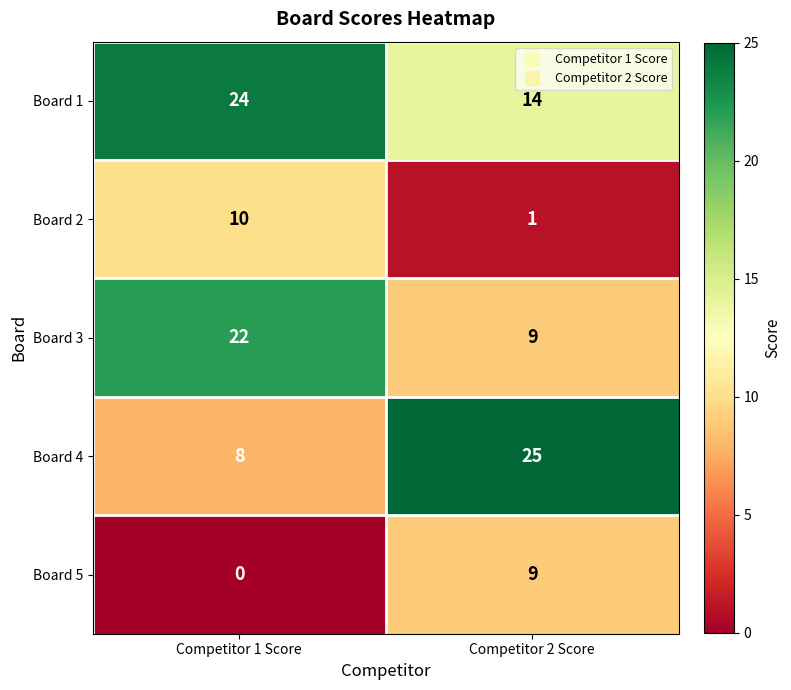

What is the approximate value of Board 1 at Competitor 2 Score?

14